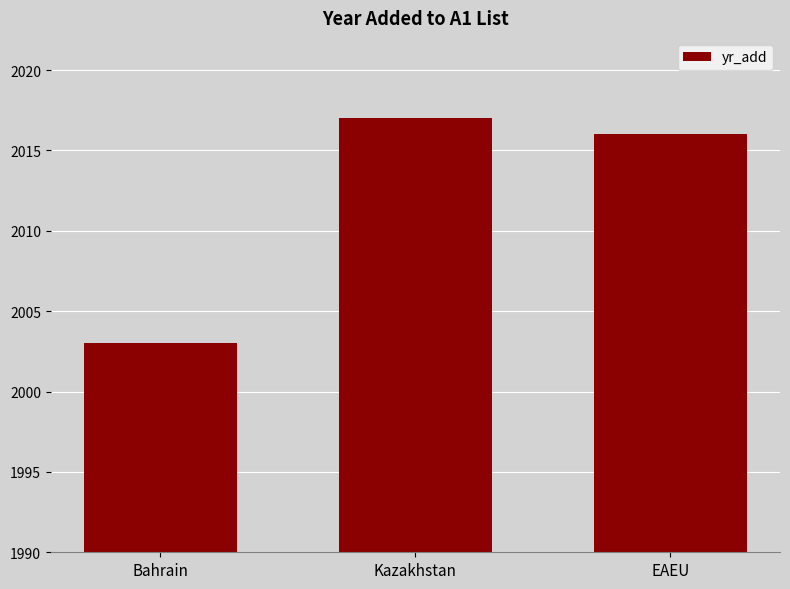

What is the greatest value displayed?

2017